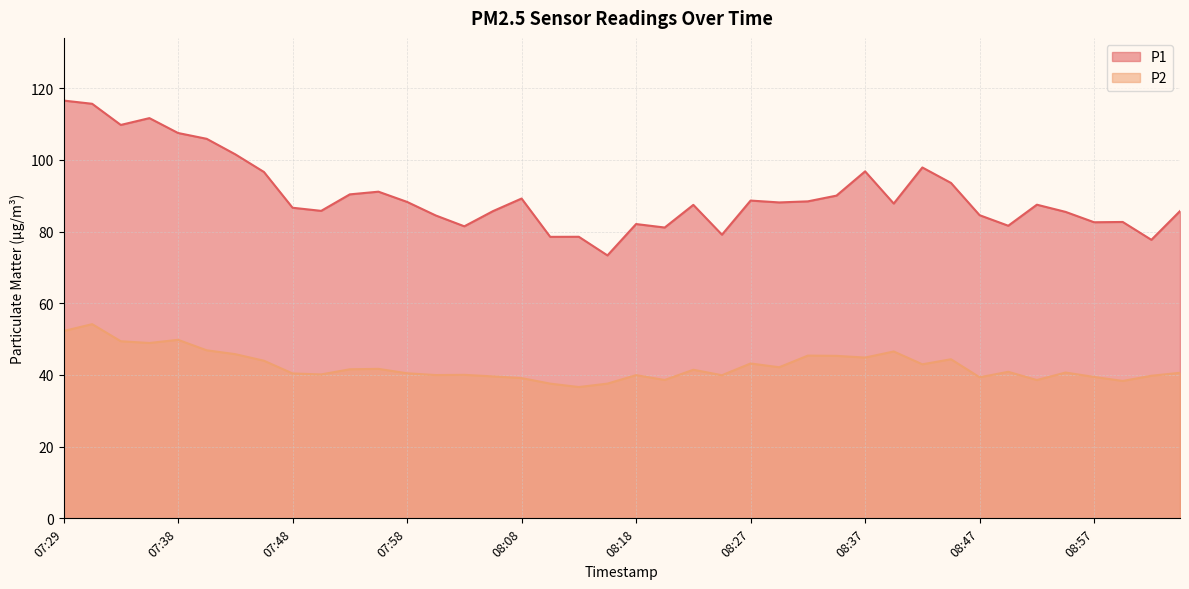

What is the difference between the second highest and second lowest values in the P2 series?

14.7